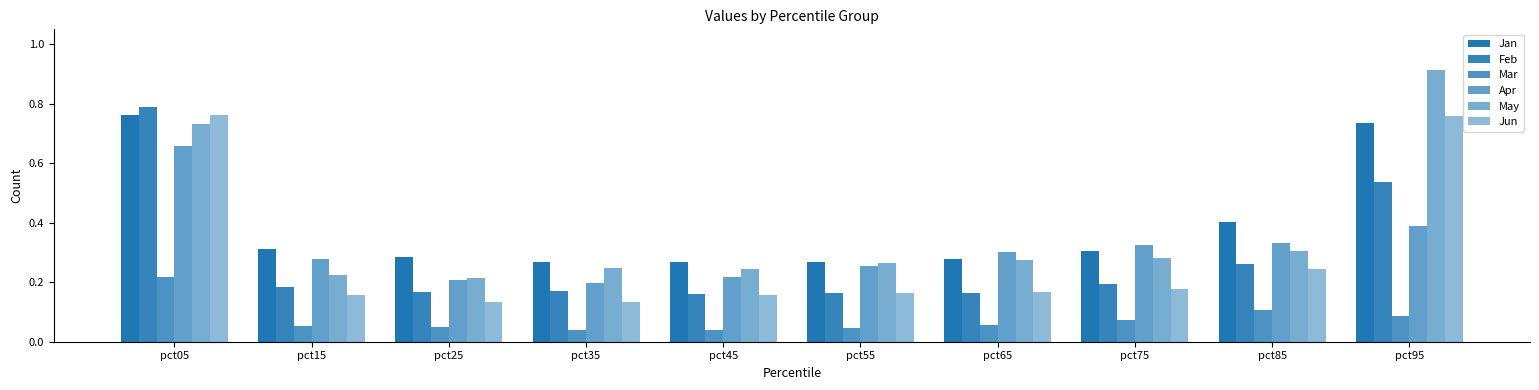

Which category has the highest value across all series?

pct95